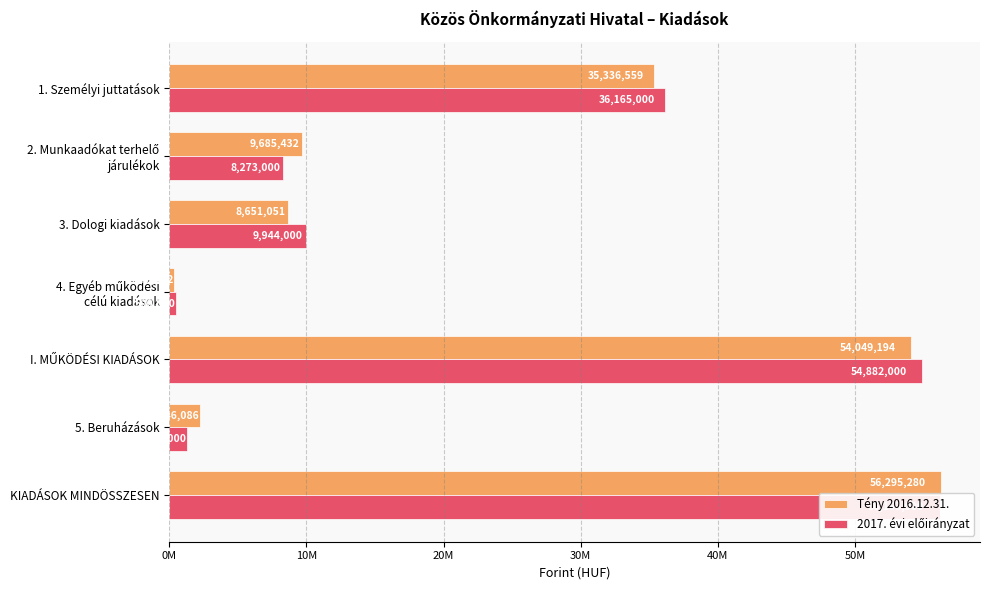

Rank the series by their average value, from highest to lowest.

2017. évi előirányzat, Tény 2016.12.31.